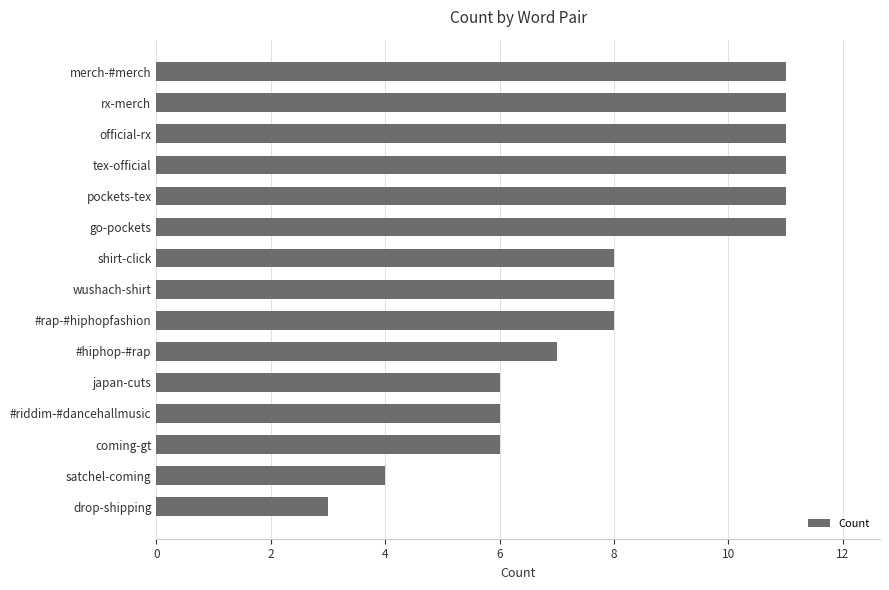

Does the chart contain any negative values?

No